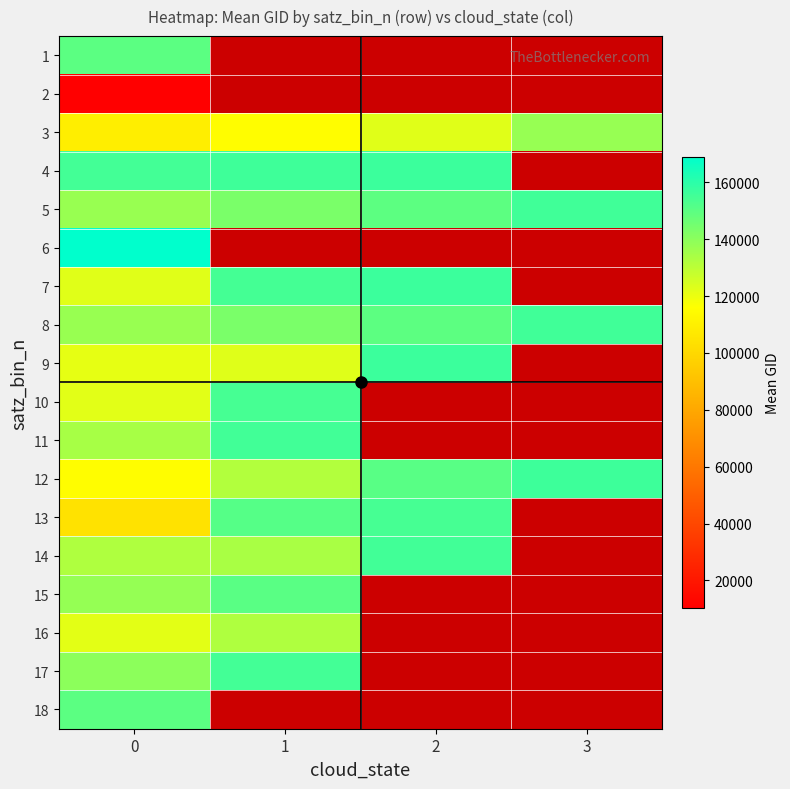

The value of 6 at 0 is 169122.0. True or false?

True